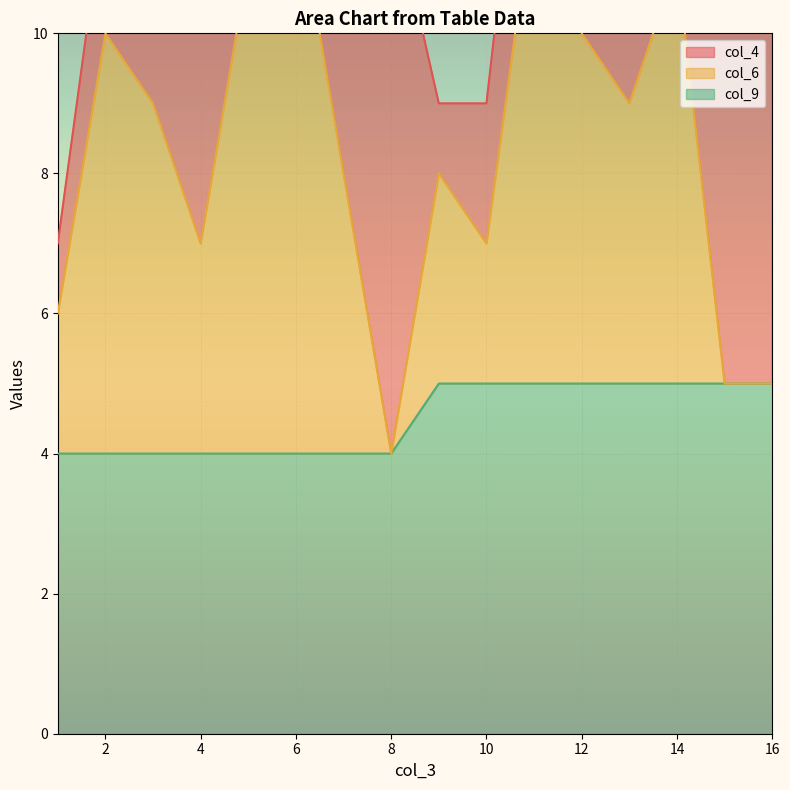

Which series has the largest total across all categories?

col_6